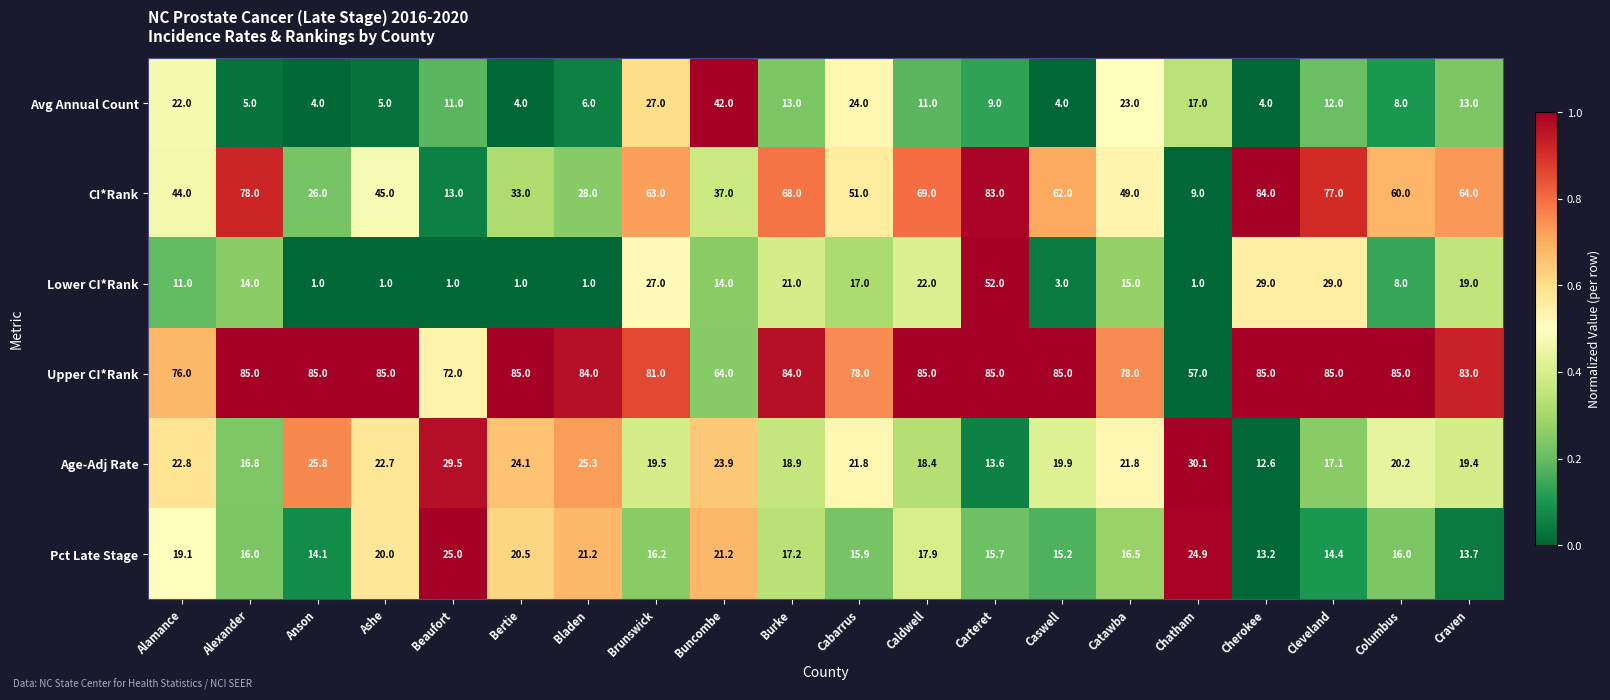

How many data points does each series have?

20